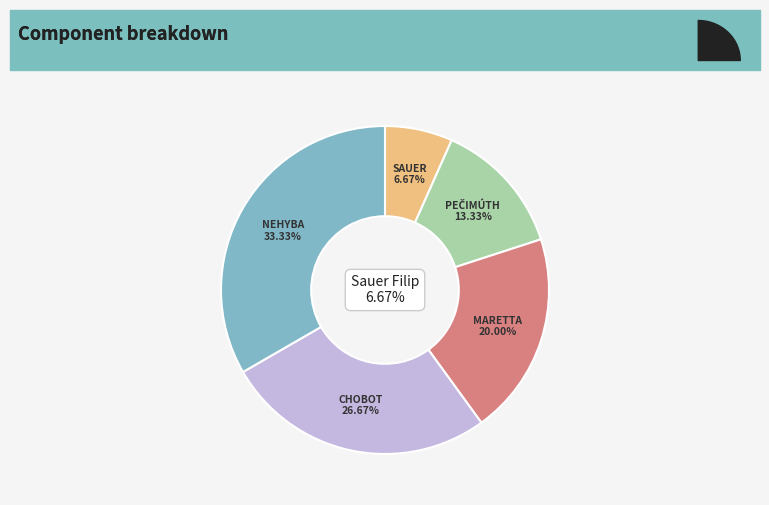

To the nearest percent, what is the difference between the largest and smallest slice percentages?

27%